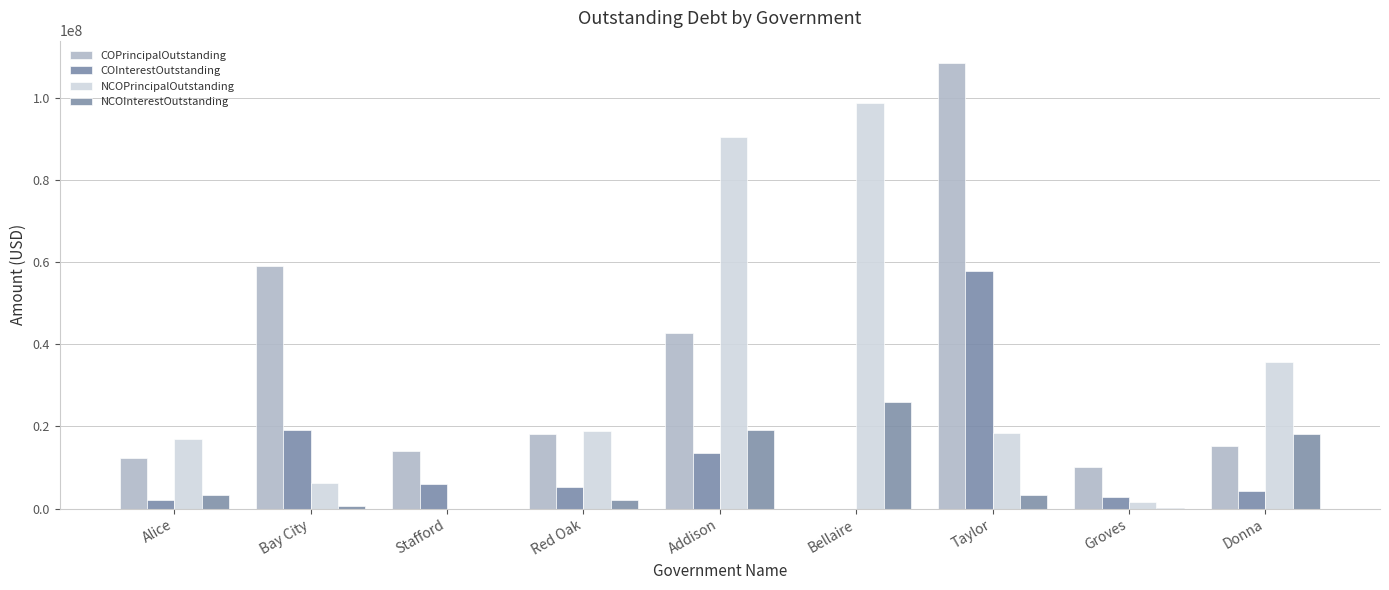

What is the sum of the NCOInterestOutstanding values at Taylor and Alice?

6649405.4